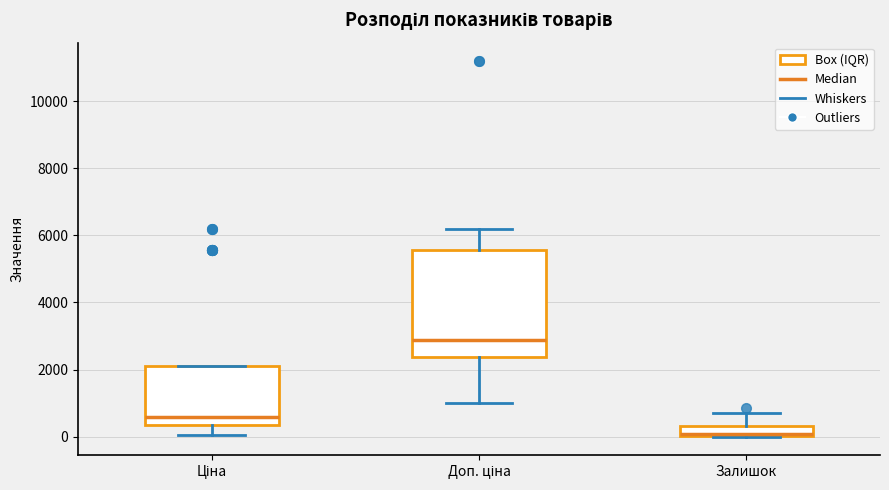

Where does the lower whisker of the box for Доп. ціна end on the y-axis? The values are not printed on the chart, so give them approximately, as read against the axis.

1000